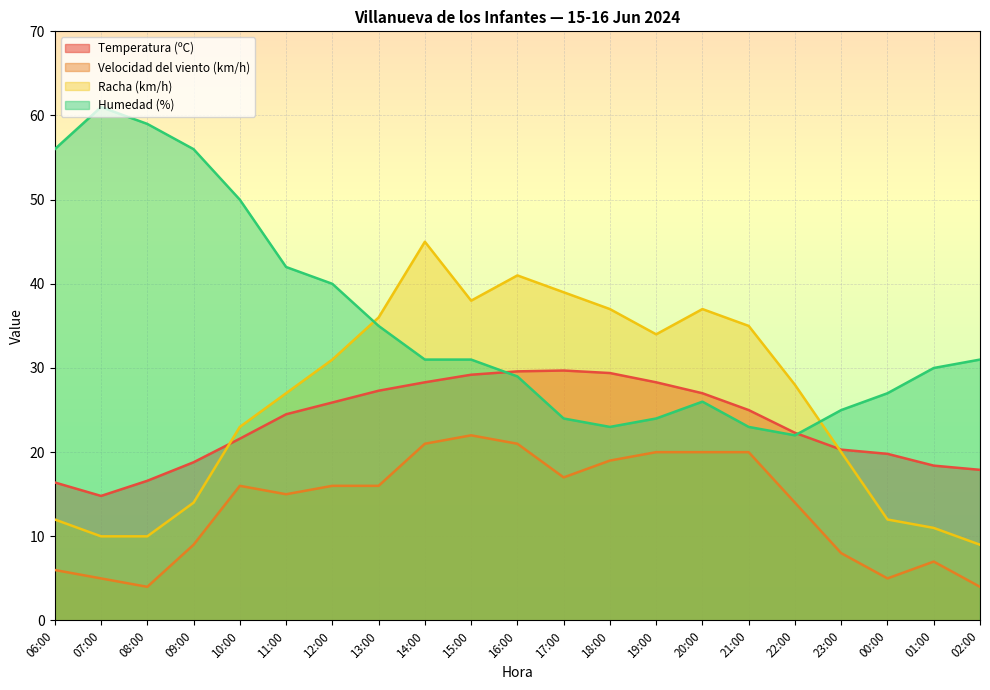

Which series has the largest range (max minus min)?

Humedad (%)